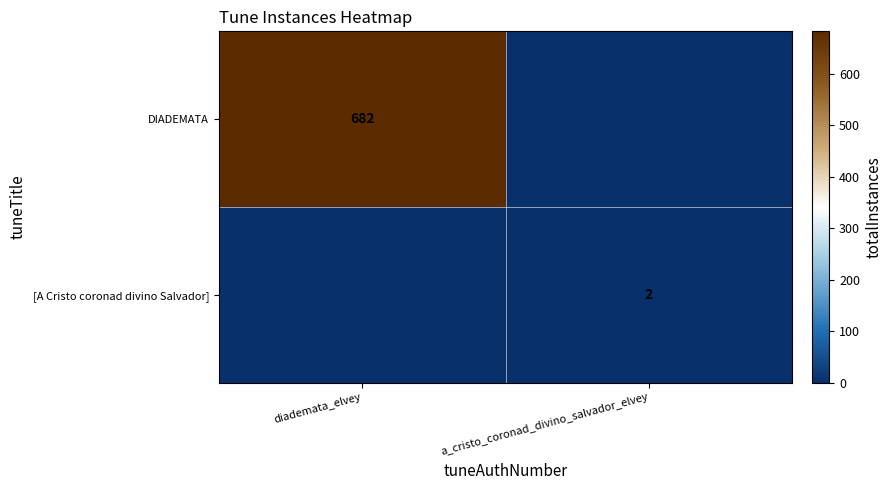

True or false: [A Cristo coronad divino Salvador] has a value of 2 at a_cristo_coronad_divino_salvador_elvey.

True